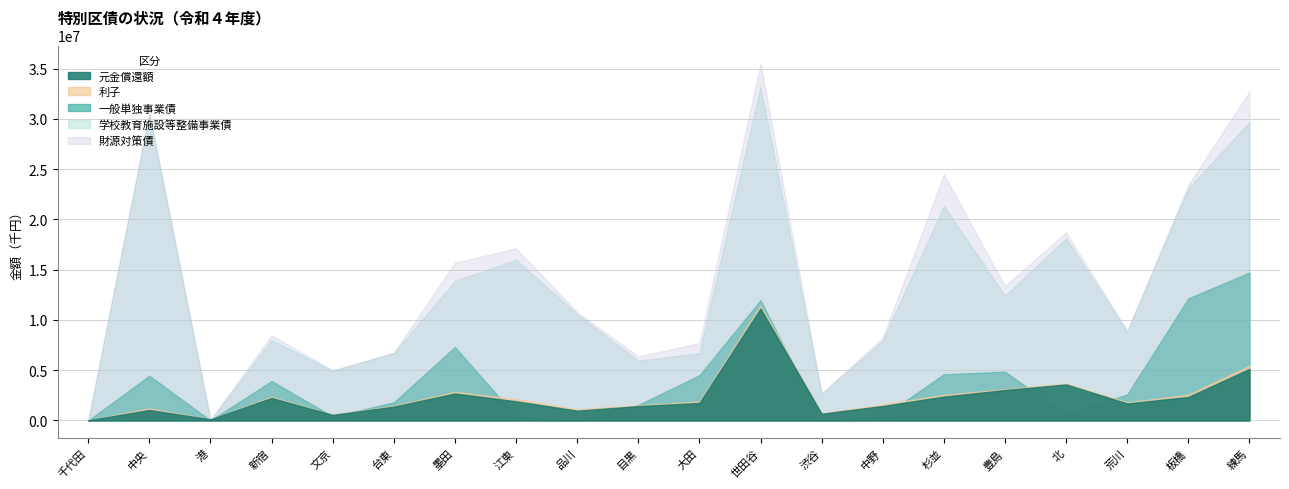

After their last crossing, which series has the higher values: 財源対策債 or 利子?

財源対策債